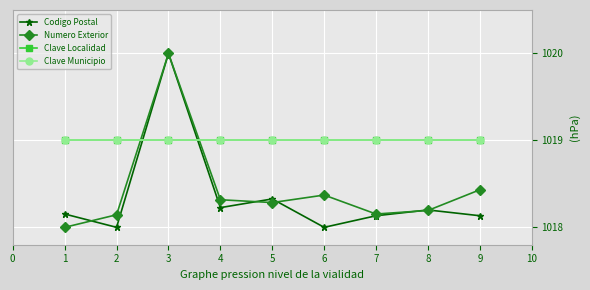

Is this an area chart (filled region under the line)?

No